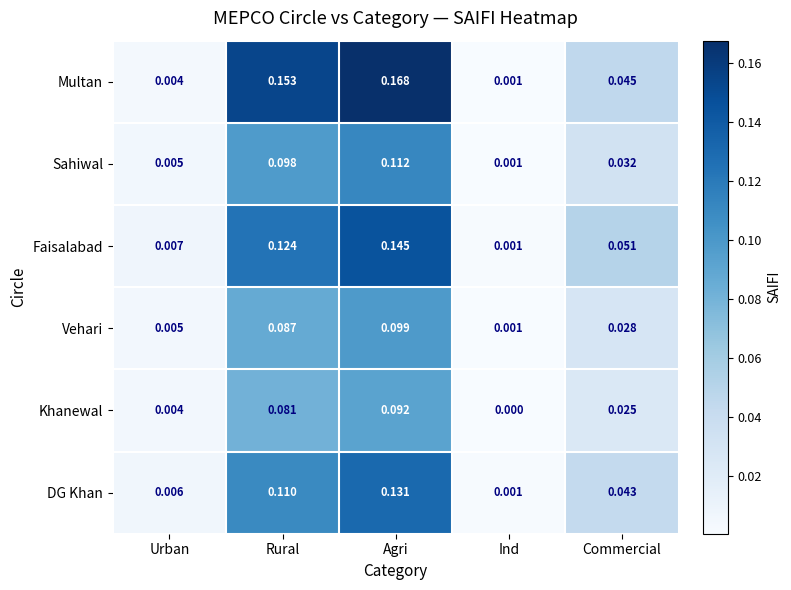

Which series has the largest total across all categories?

Multan